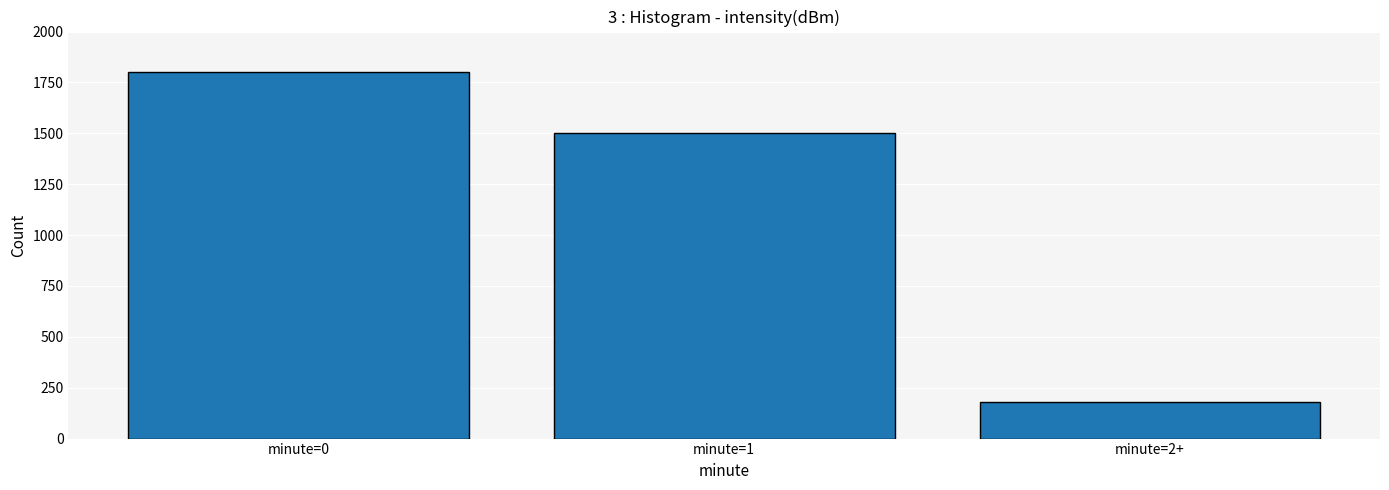

Which has a higher value, minute=1 or minute=2+?

minute=1